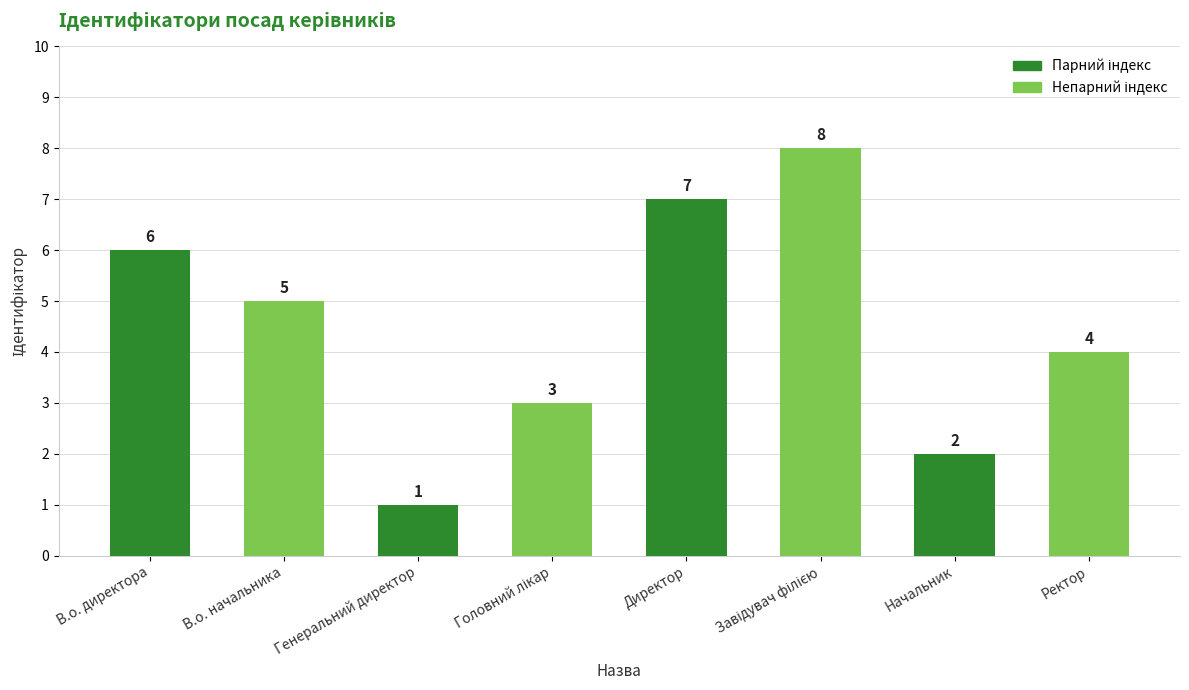

Count the number of data series in this chart.

1